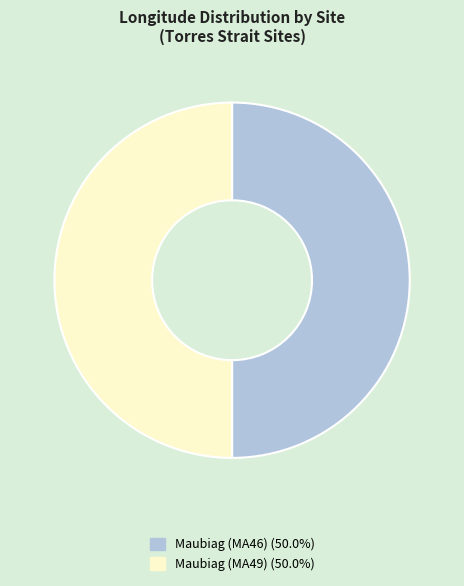

How many segments does this pie chart have?

2